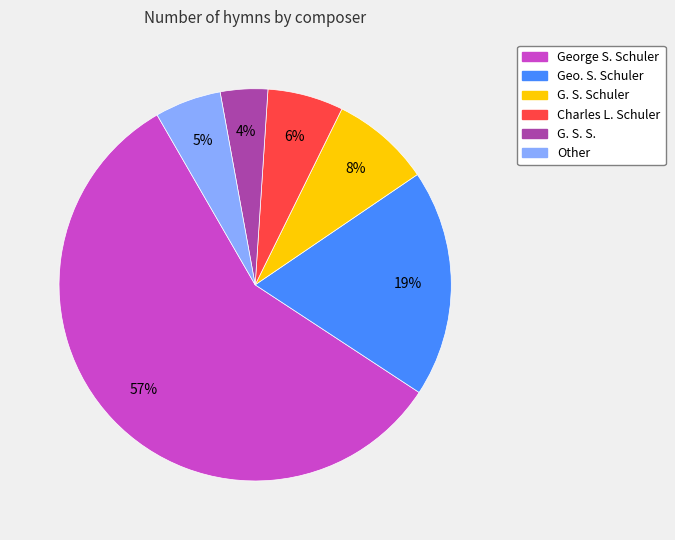

Which slice is the largest?

George S. Schuler